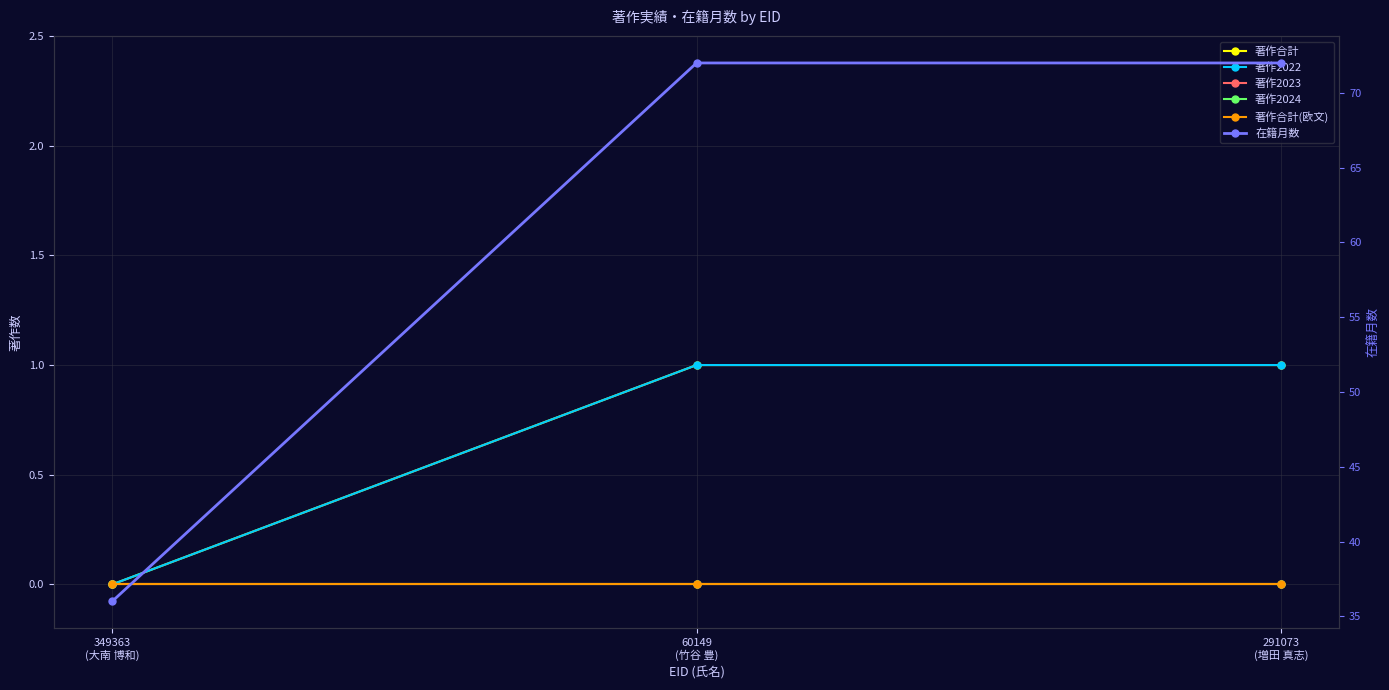

What is the average value of the 著作合計 series?

1